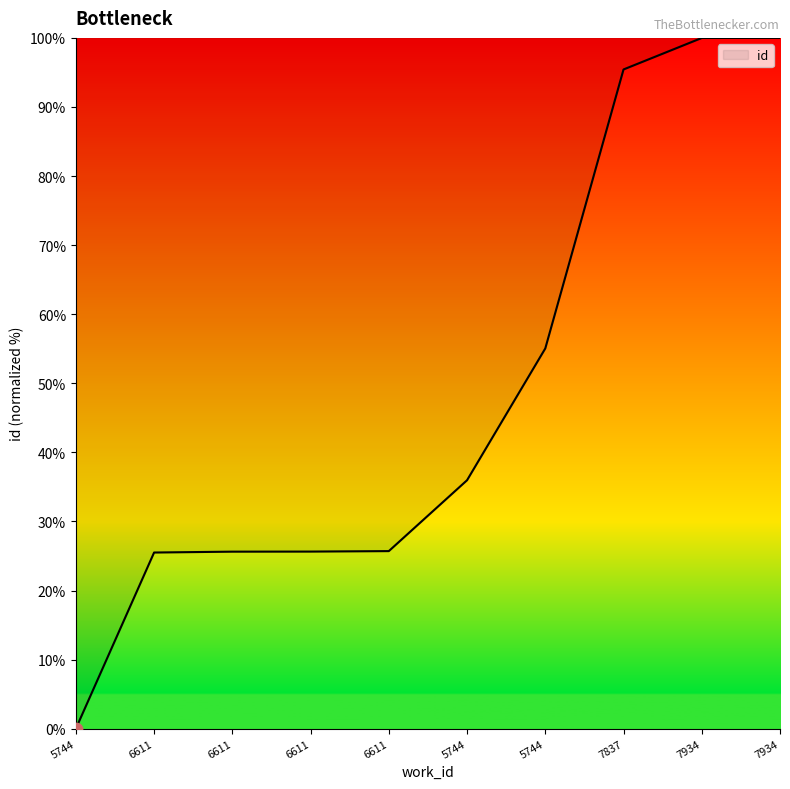

How many lines are shown in the chart?

1